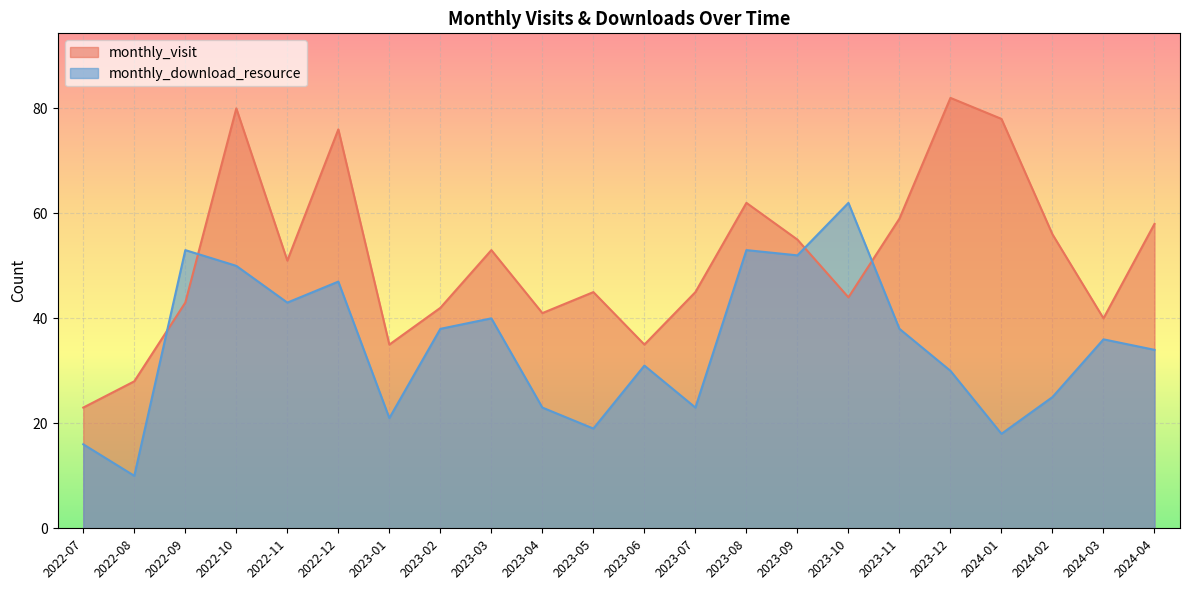

What is the minimum value shown in the chart?

10